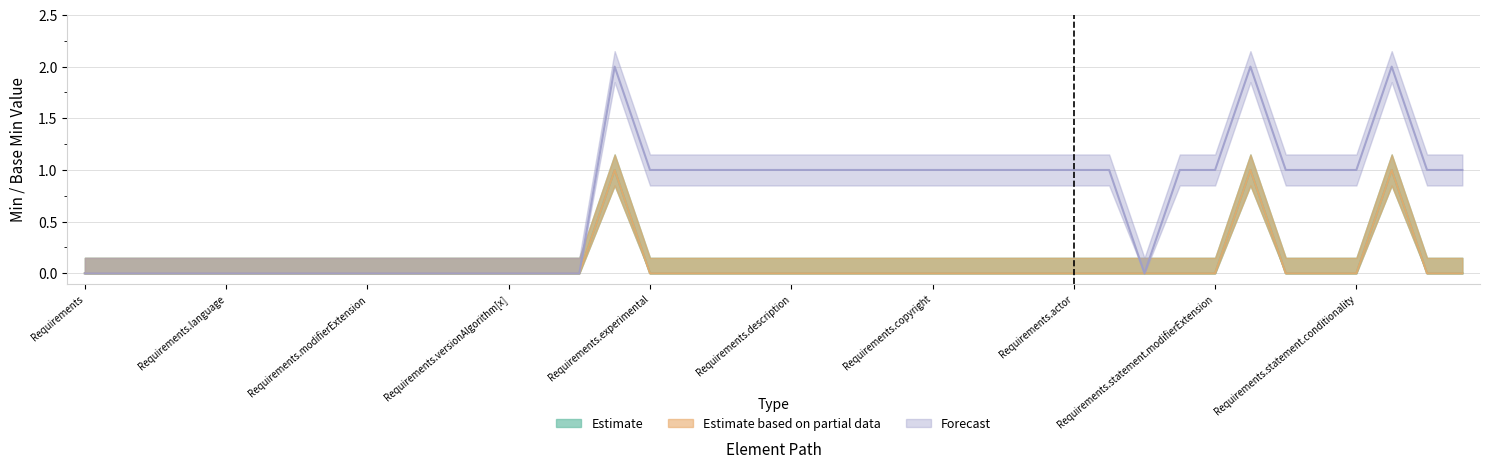

True or false: Base Min (Estimate based on partial data) has a value of 0 at Requirements.contact.

False